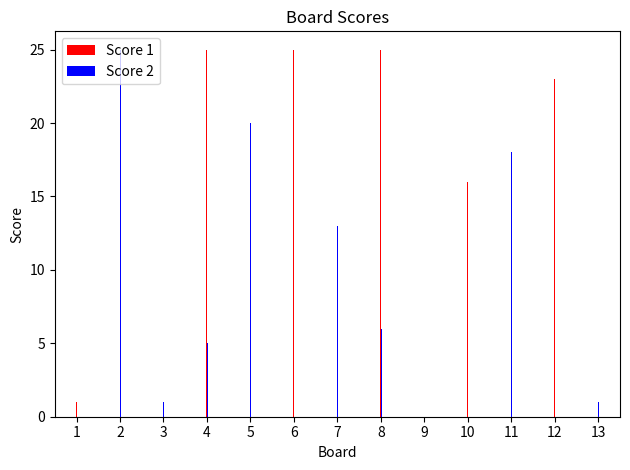

Which series has the largest total across all categories?

Score 1